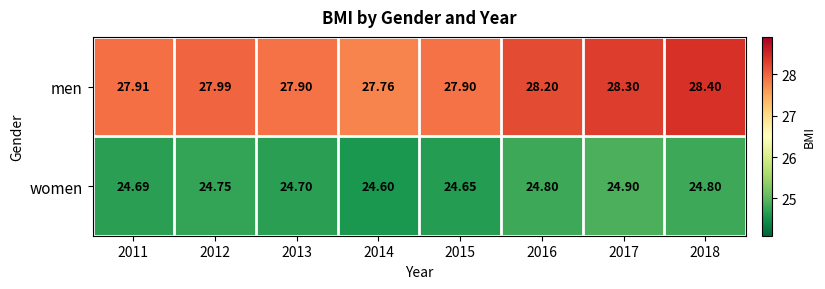

List the series in order of their peak value, lowest first.

women, men